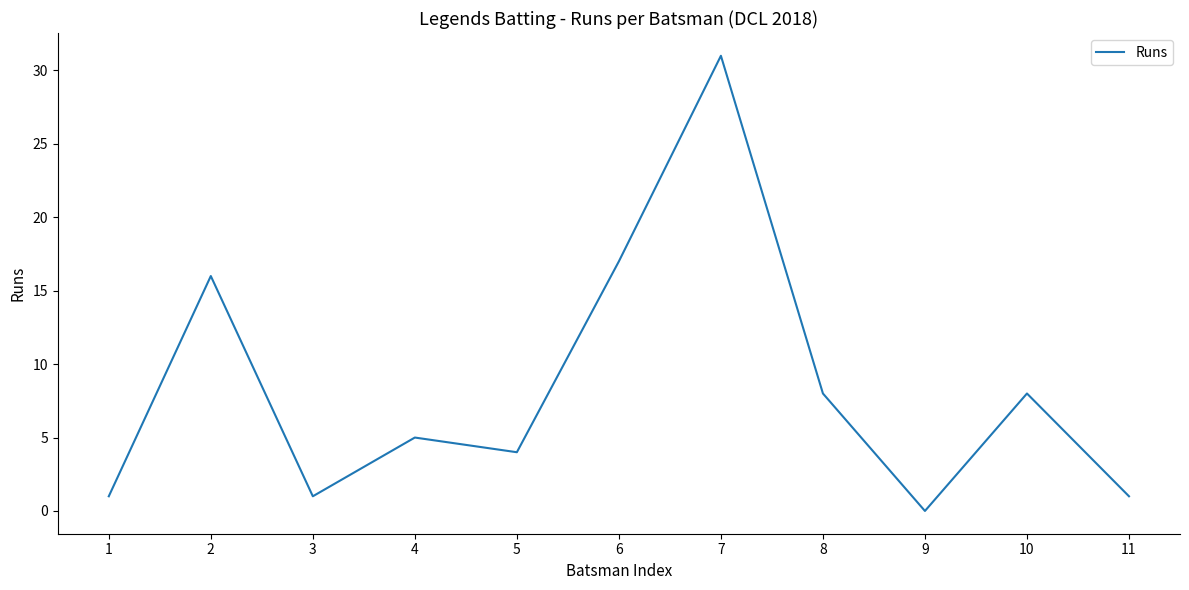

Reading left to right, extract all data points from this chart.

1	16	1	5	4	17	31	8	0	8	1